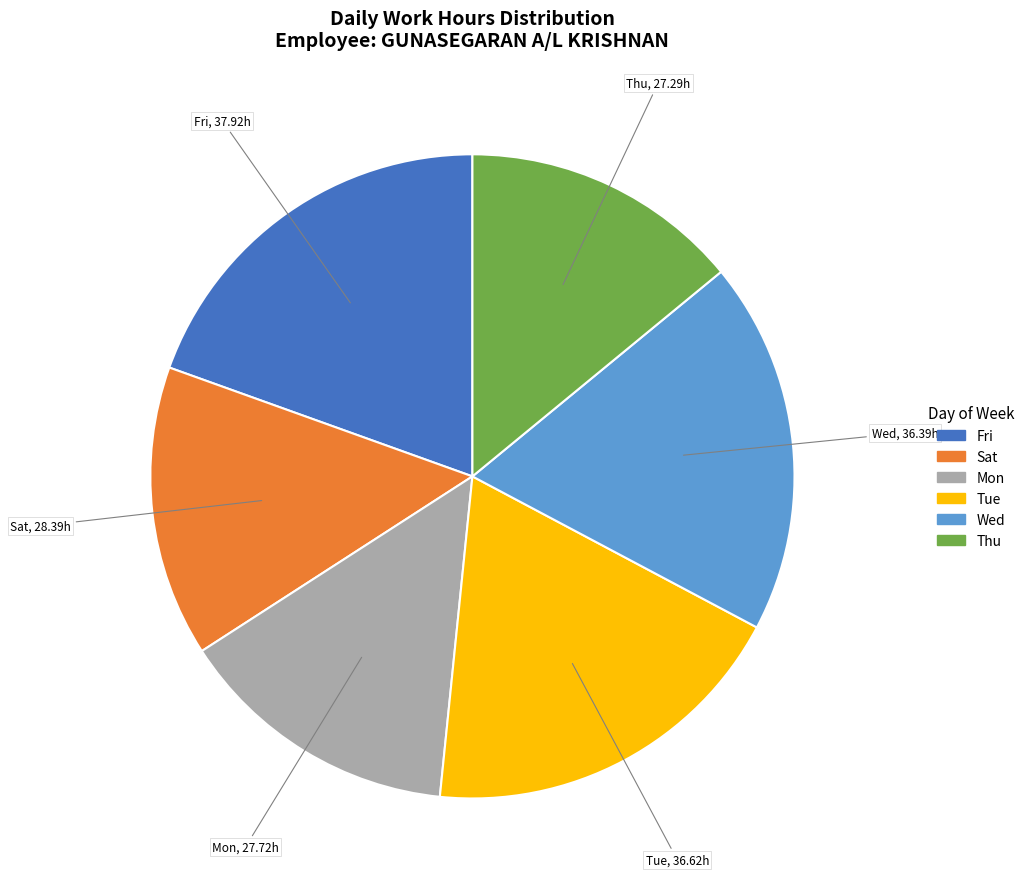

Combined, do Thu and Sat account for over 50%?

No